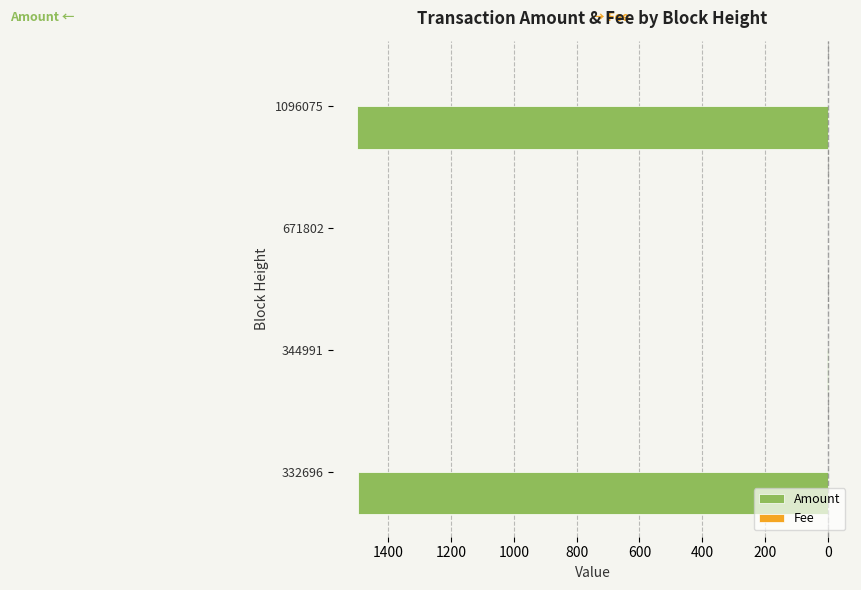

List the series in order of their peak value, lowest first.

Amount, Fee